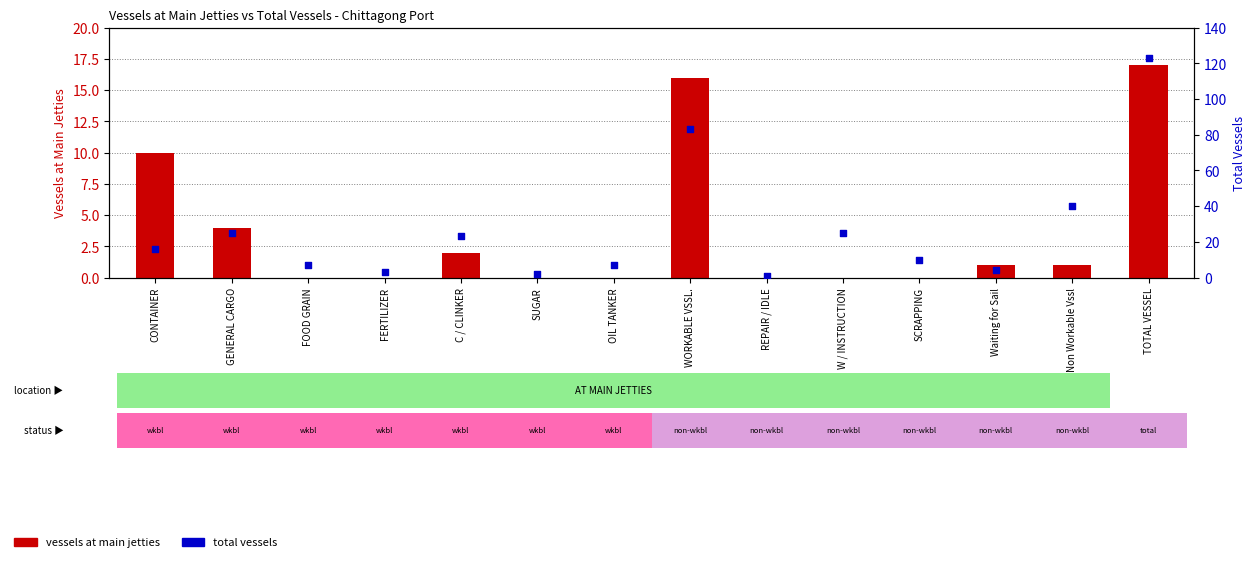

Which series reaches the maximum Y coordinate?

total vessels